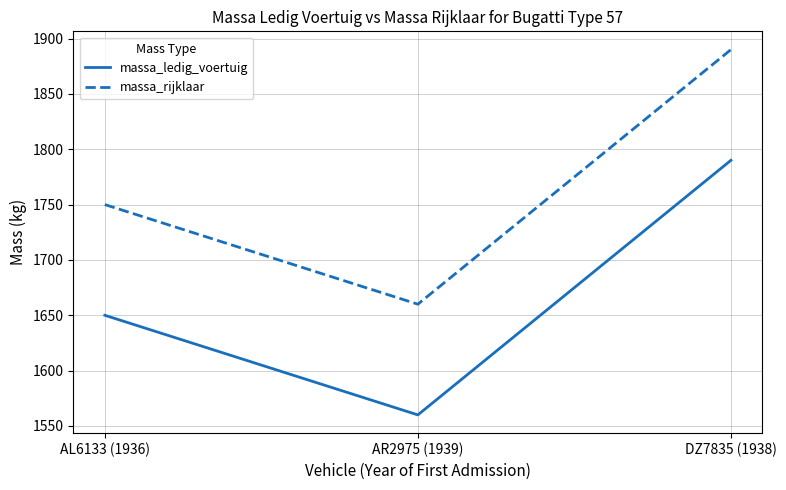

What is the minimum value shown in the chart?

1560